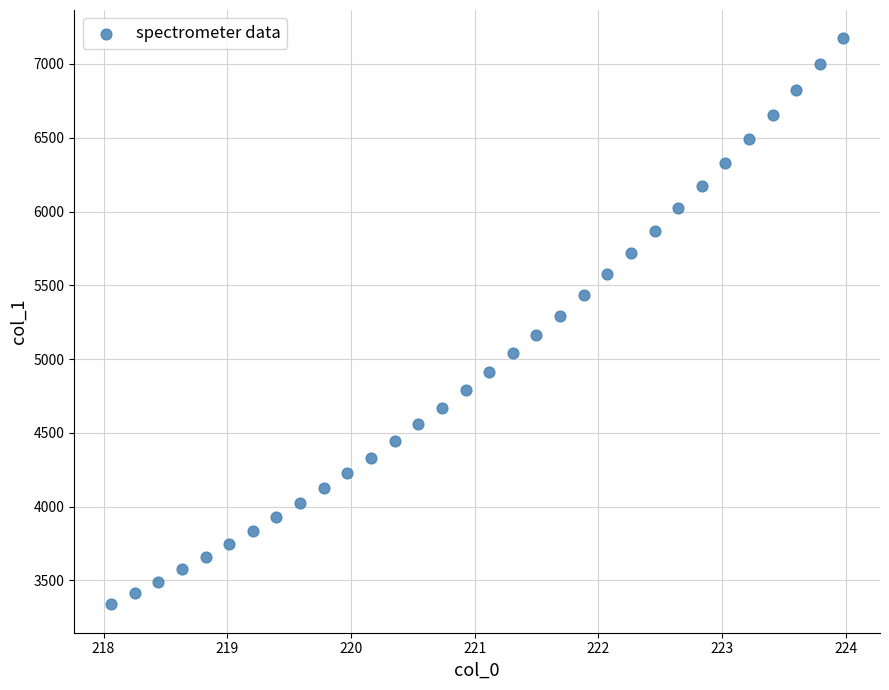

What is the range of Y values (max minus min)?

3836.2